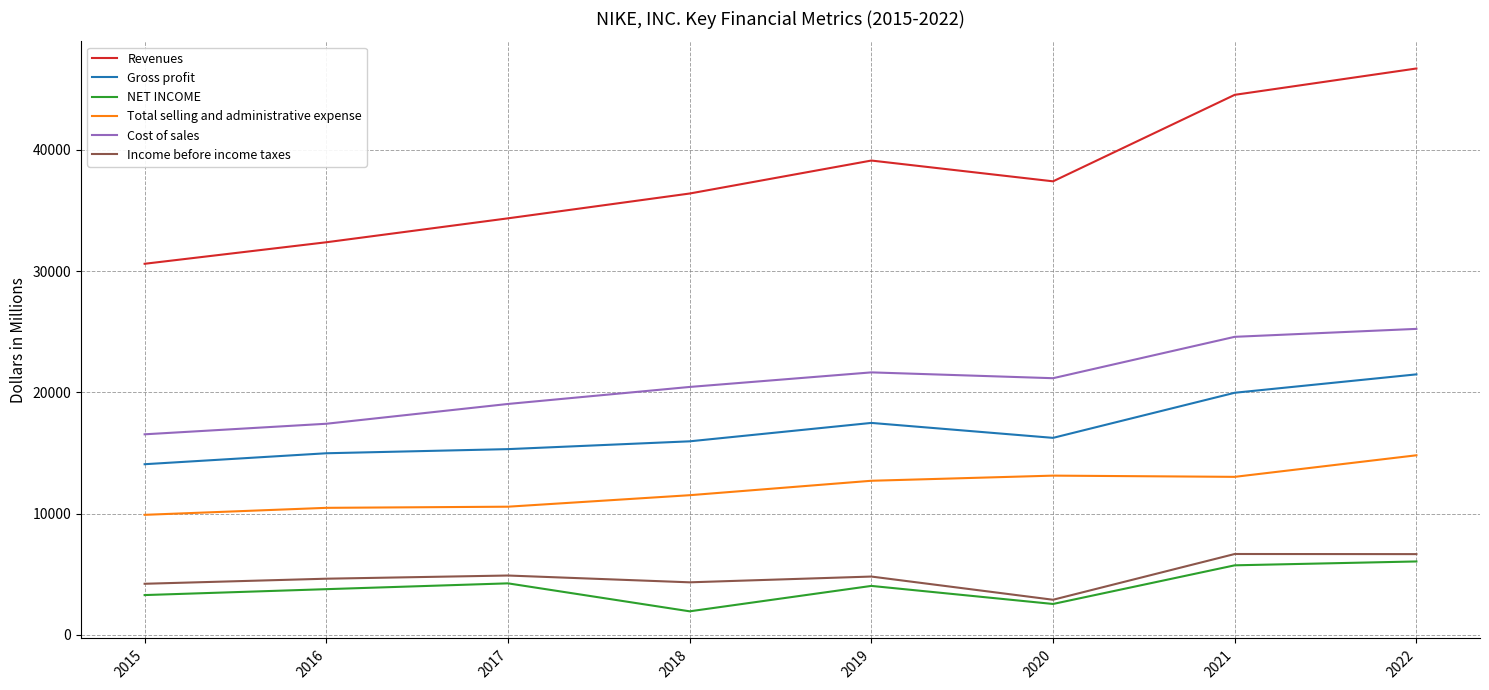

Is it true that Cost of sales equals 27144 at 2018?

False